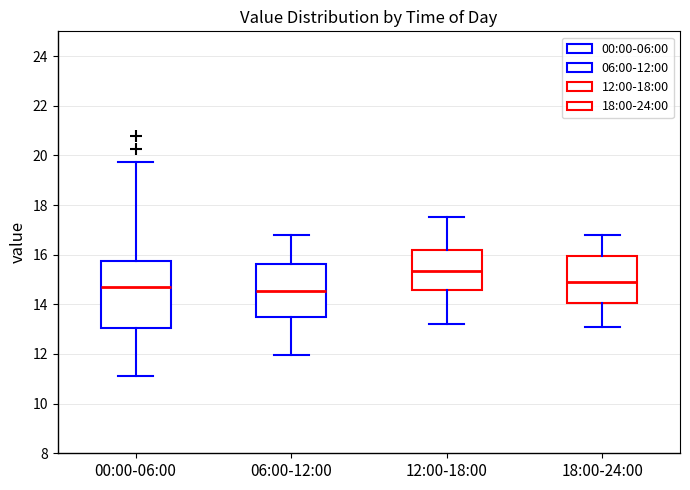

Reading left to right, read every box against the y-axis: the position of its median line, the range the box covers, and the ends of its whiskers. The values are not printed on the chart, so give them approximately, as read against the axis.

00:00-06:00: median 14.8, box 13.0 to 15.8, whiskers 11.2 to 19.8
06:00-12:00: median 14.6, box 13.4 to 15.6, whiskers 12.0 to 16.8
12:00-18:00: median 15.4, box 14.6 to 16.2, whiskers 13.2 to 17.6
18:00-24:00: median 15.0, box 14.0 to 16.0, whiskers 13.2 to 16.8